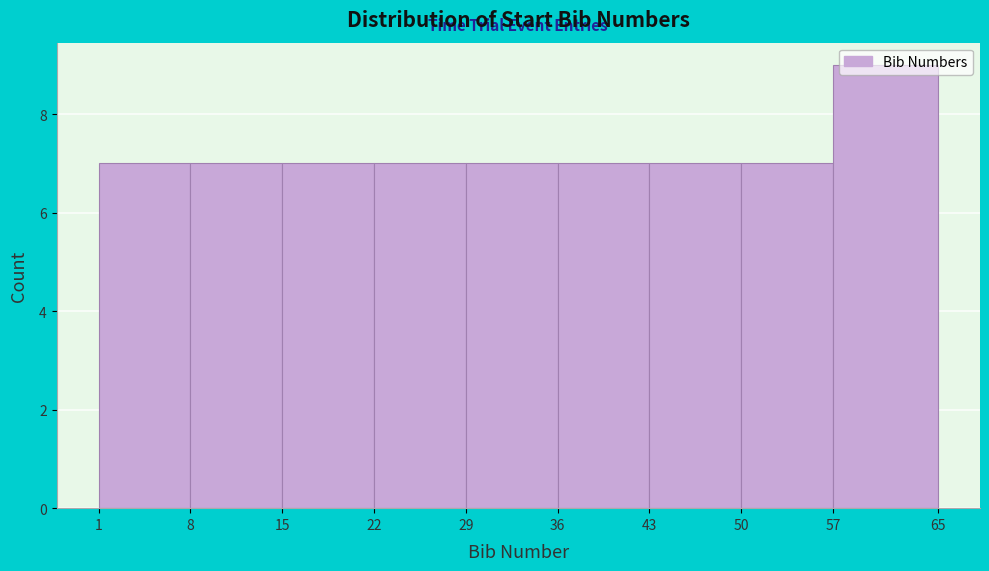

Over which range of the x-axis is the bar tallest?

57 to 65